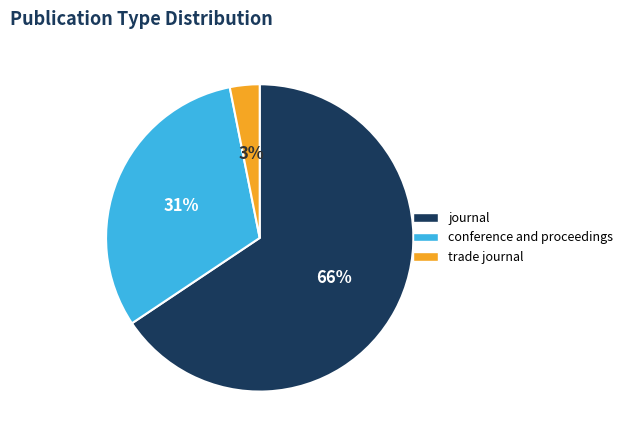

Which has a higher value, journal or conference and proceedings?

journal